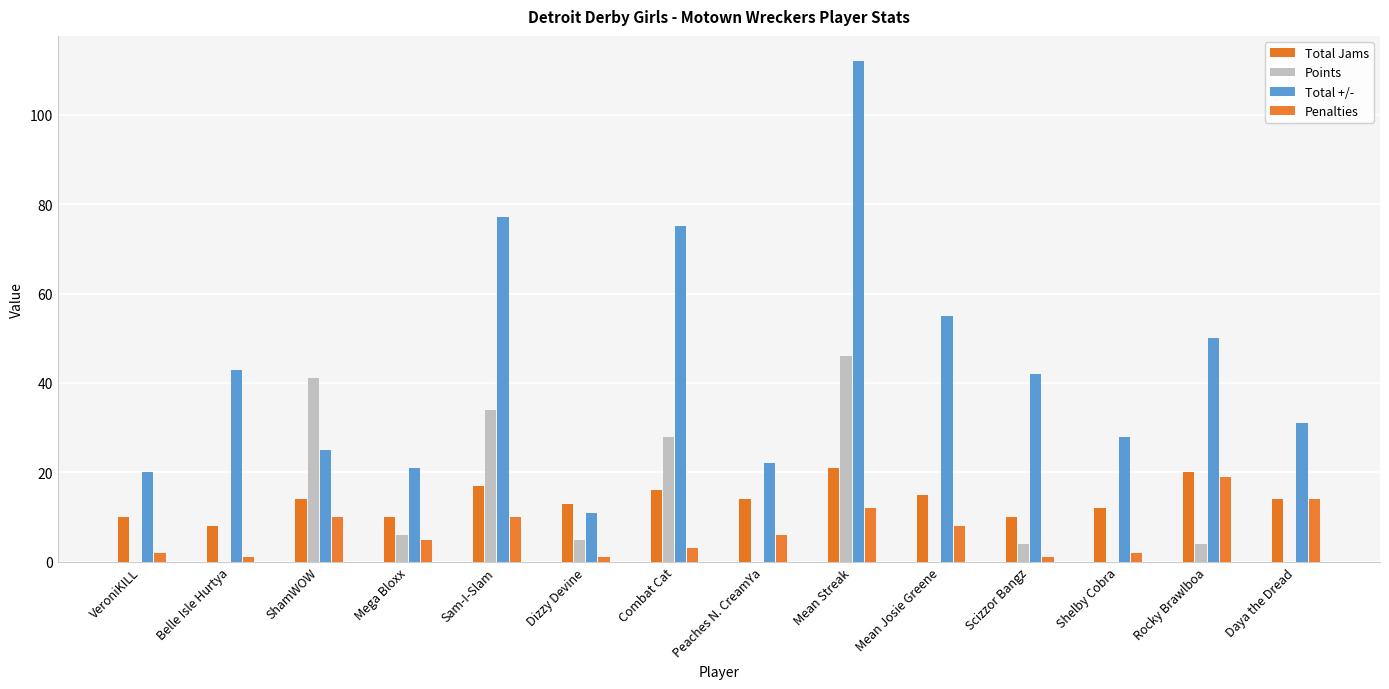

Which category has the lowest value across all series?

VeroniKILL